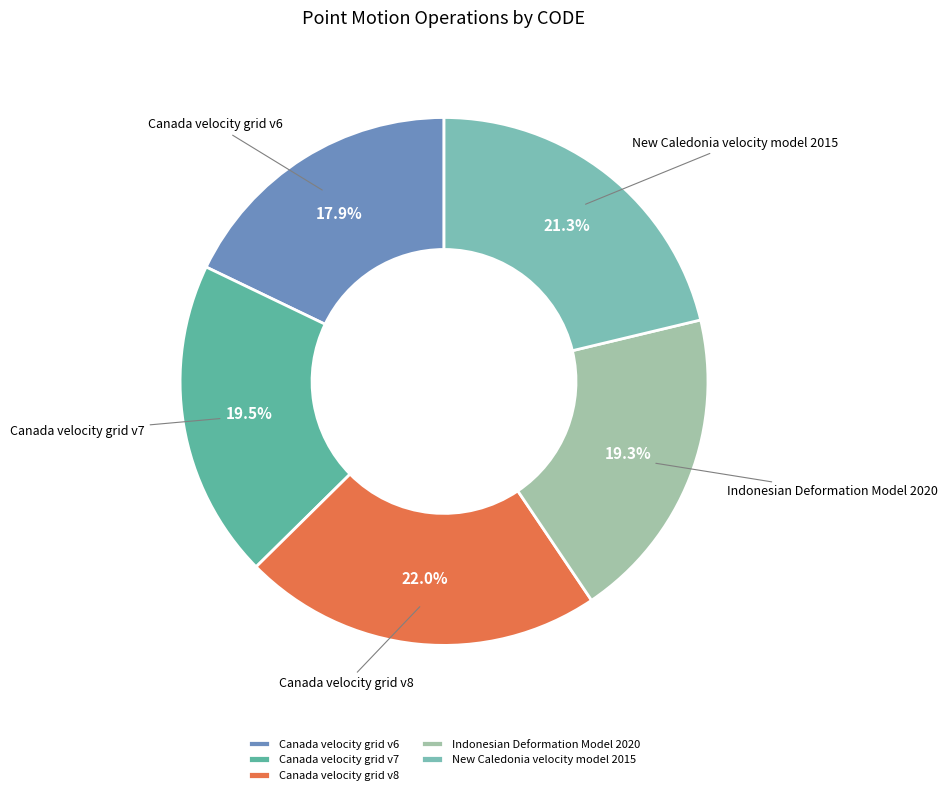

Which slice is the largest?

Canada velocity grid v8